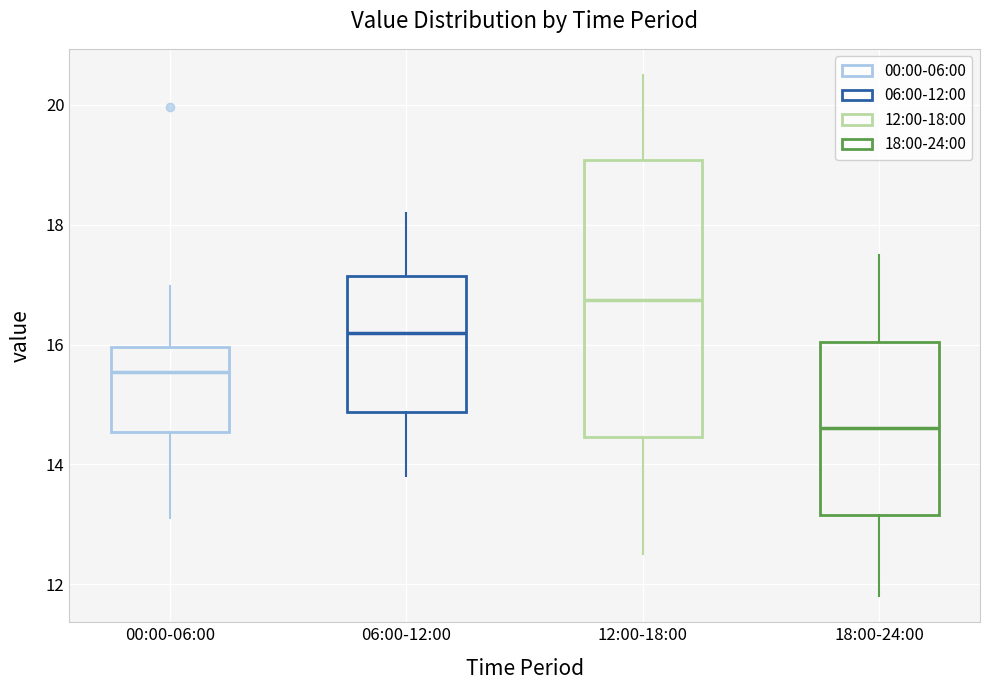

Where is the upper edge of the box for 00:00-06:00 on the y-axis? The values are not printed on the chart, so give them approximately, as read against the axis.

16.0